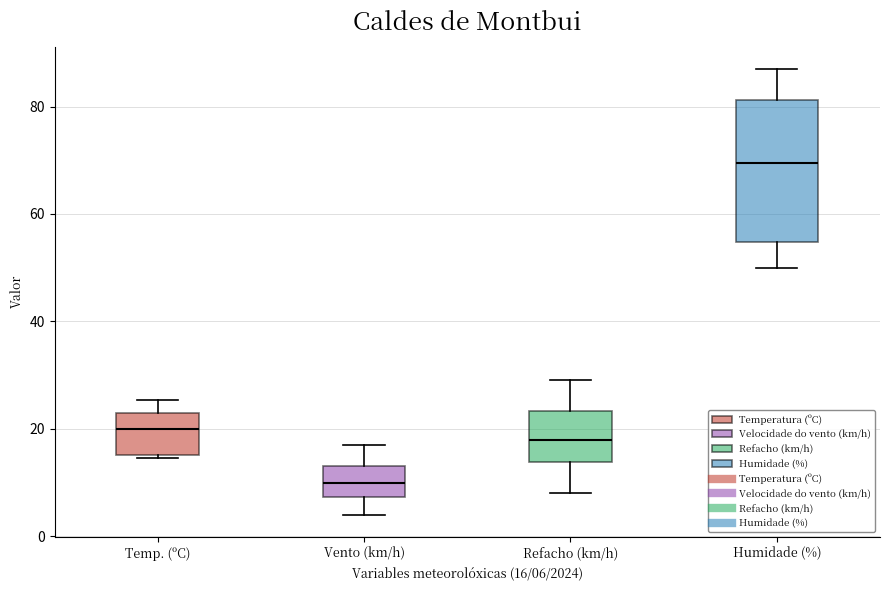

Reading left to right, read every box against the y-axis: the position of its median line, the range the box covers, and the ends of its whiskers. The values are not printed on the chart, so give them approximately, as read against the axis.

Temp. (ºC): median 20, box 16 to 22, whiskers 14 to 26
Vento (km/h): median 10, box 8 to 14, whiskers 4 to 18
Refacho (km/h): median 18, box 14 to 24, whiskers 8 to 30
Humidade (%): median 70, box 54 to 82, whiskers 50 to 88